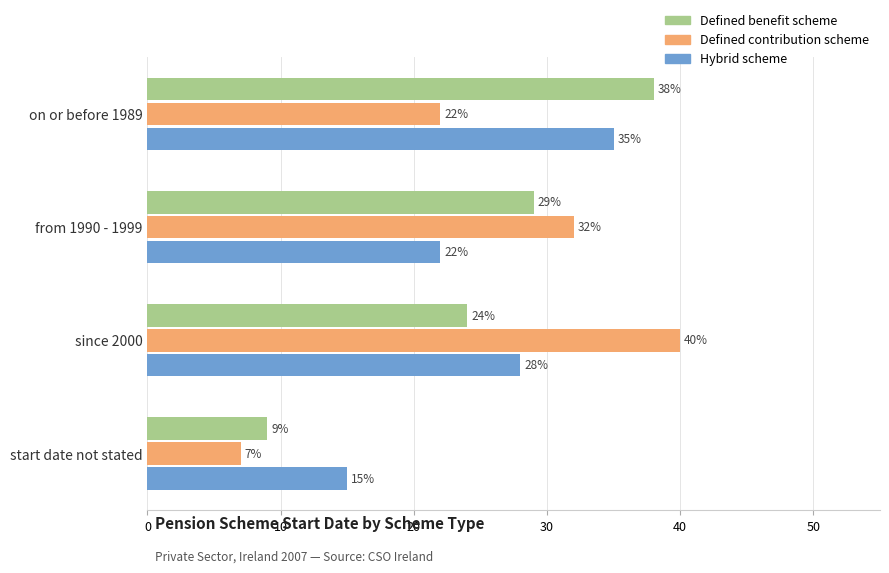

How many values in the Defined benefit scheme series are below 29?

2